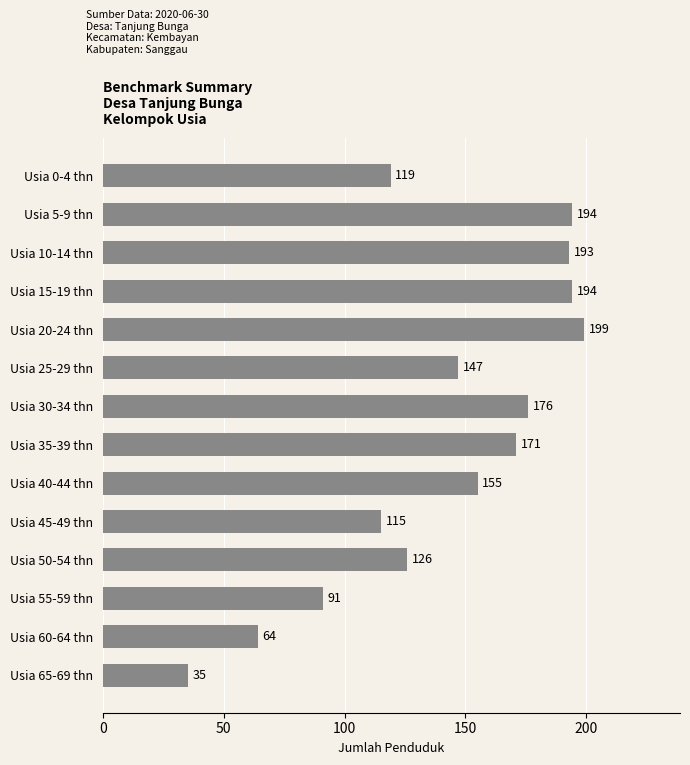

Which has a higher value, Usia 15-19 thn or Usia 0-4 thn?

Usia 15-19 thn